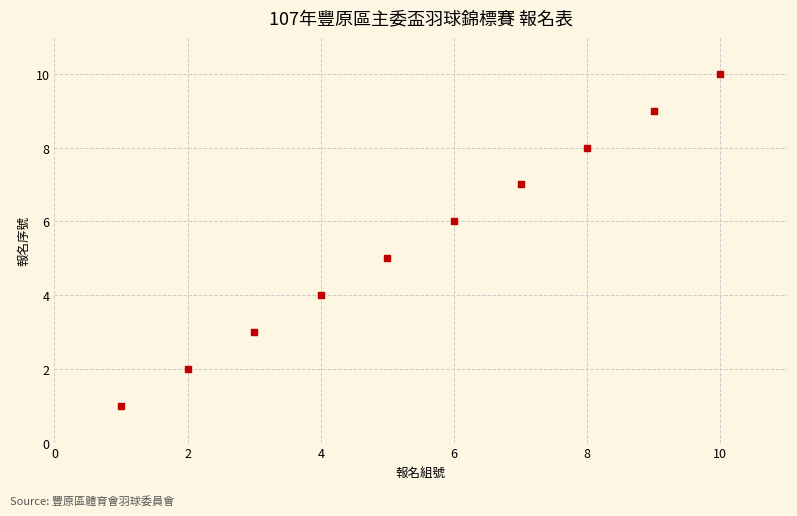

What is the range of X values (max minus min)?

9